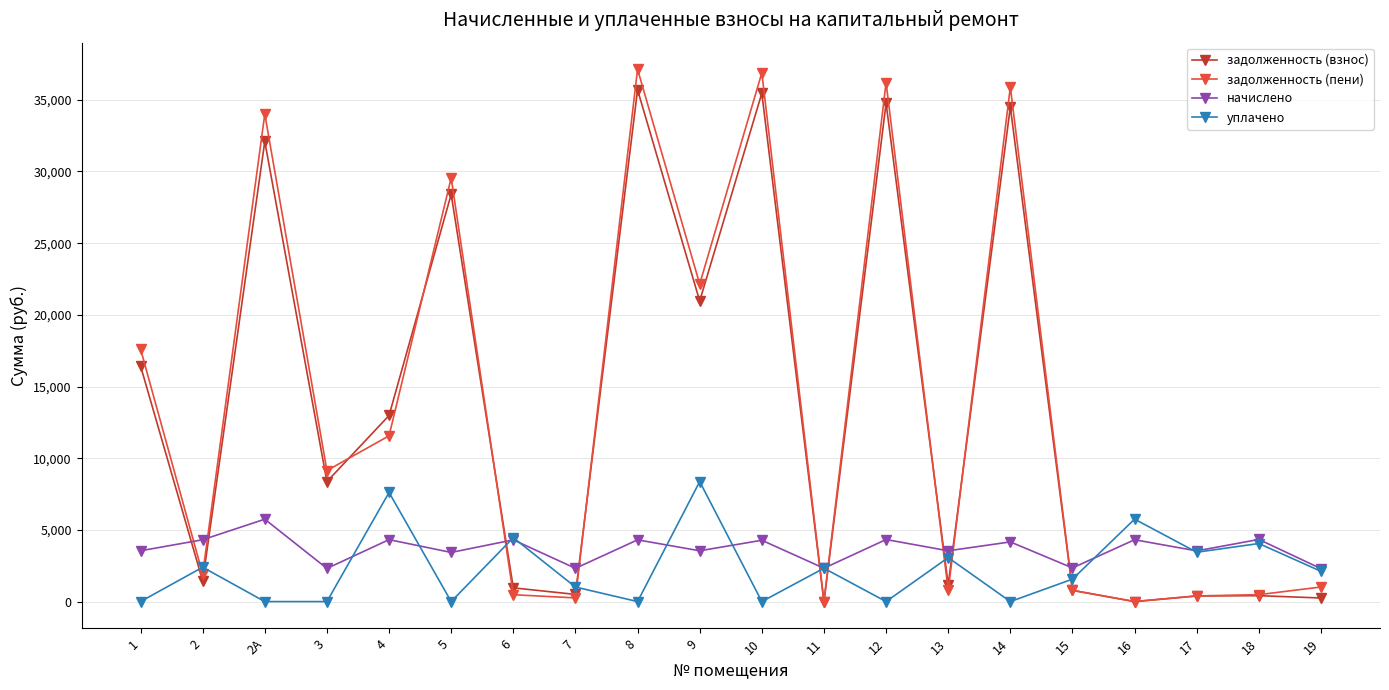

What is the difference between the highest and lowest values at 13?

2755.2